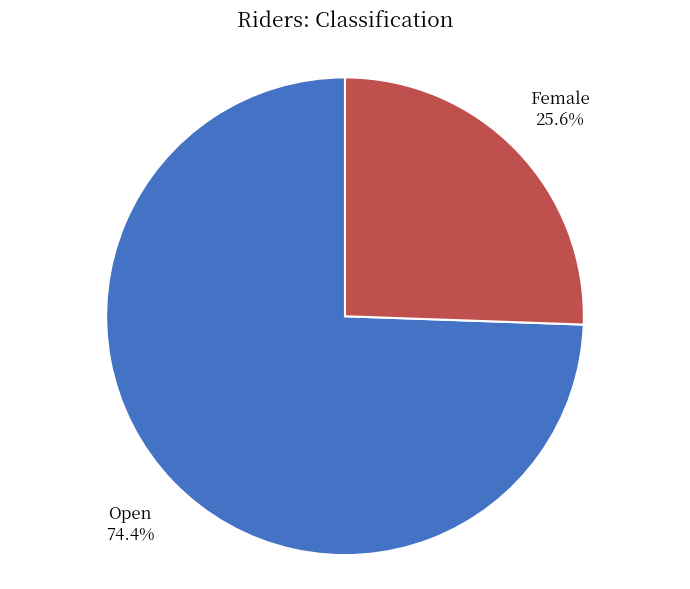

What percentage is the Female slice, to the nearest percent?

26%